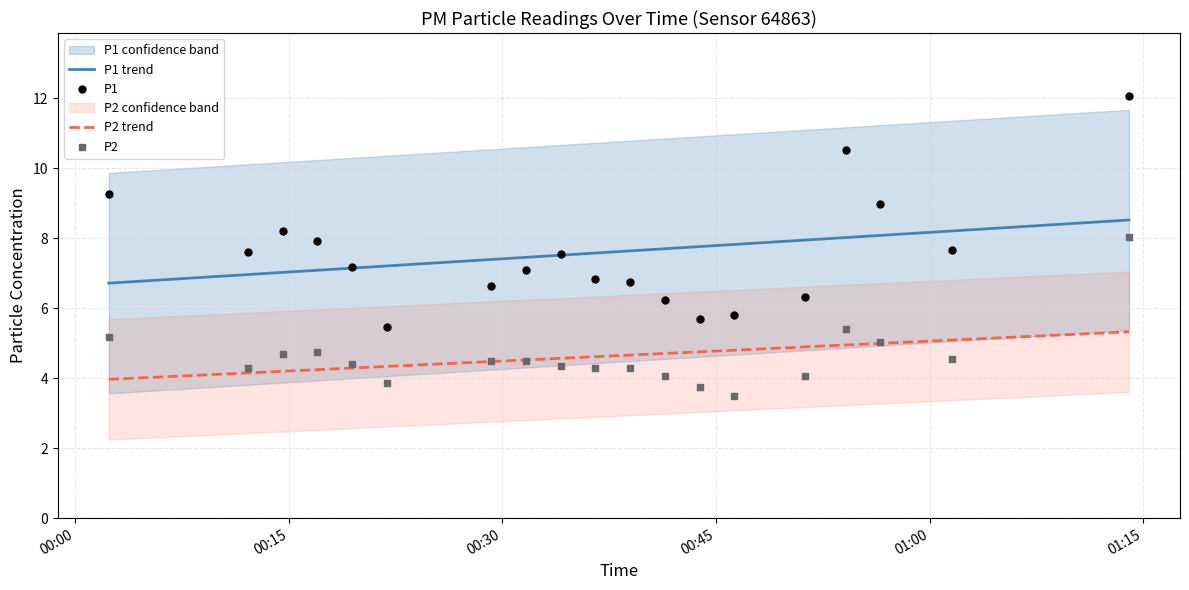

True or false: P1 trend and P2 trend cross at least once.

False